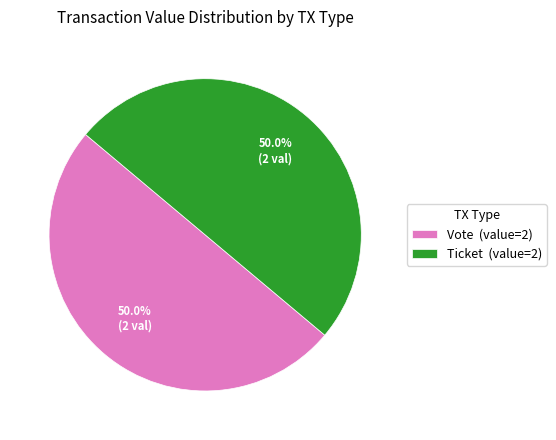

To the nearest percent, what is the difference between the largest and smallest slice percentages?

0%